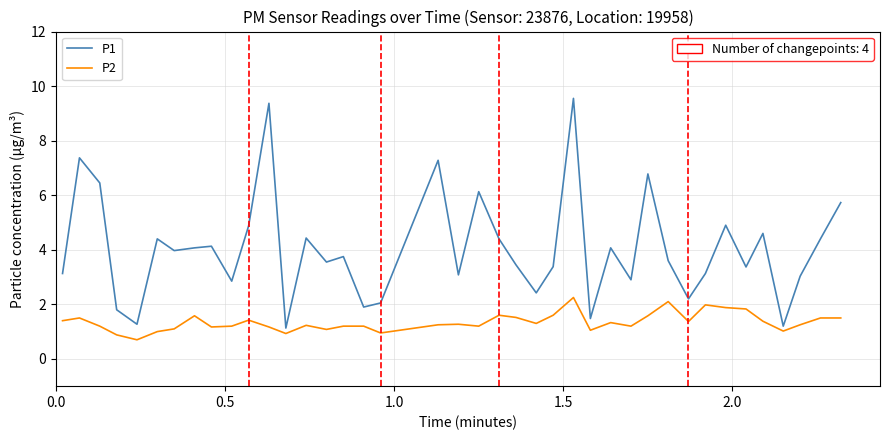

List the series in order of their overall mean, lowest first.

P2, P1